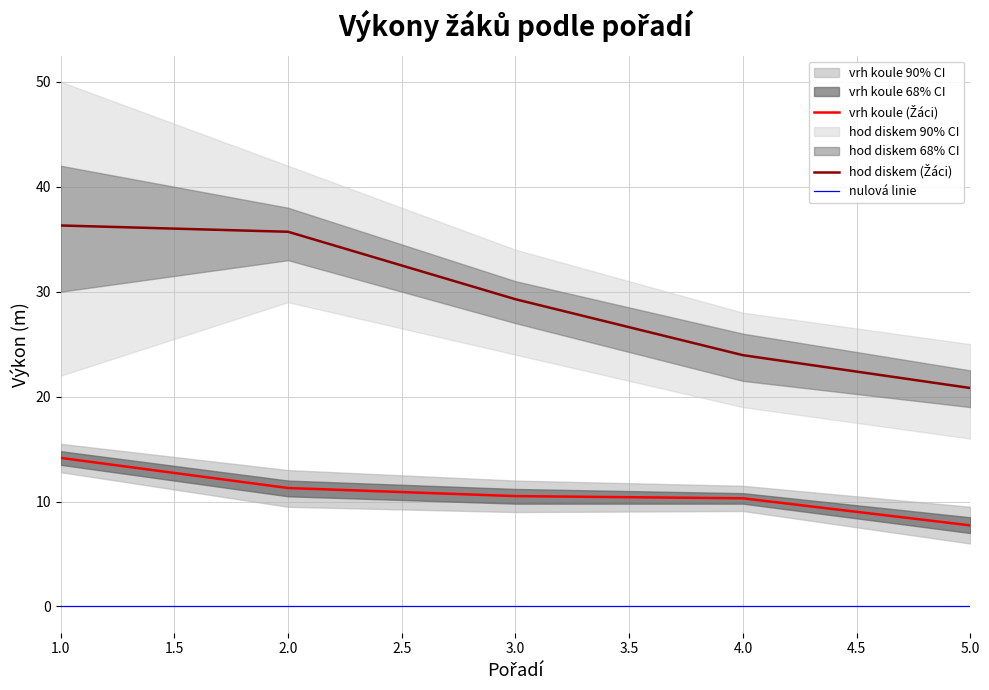

Reading left to right, transcribe all the data shown in this chart.

vrh koule (Žáci): 1=14.2	2=11.3	3=10.5	4=10.3	5=7.7
hod diskem (Žáci): 1=36.3	2=35.7	3=29.3	4=23.9	5=20.8